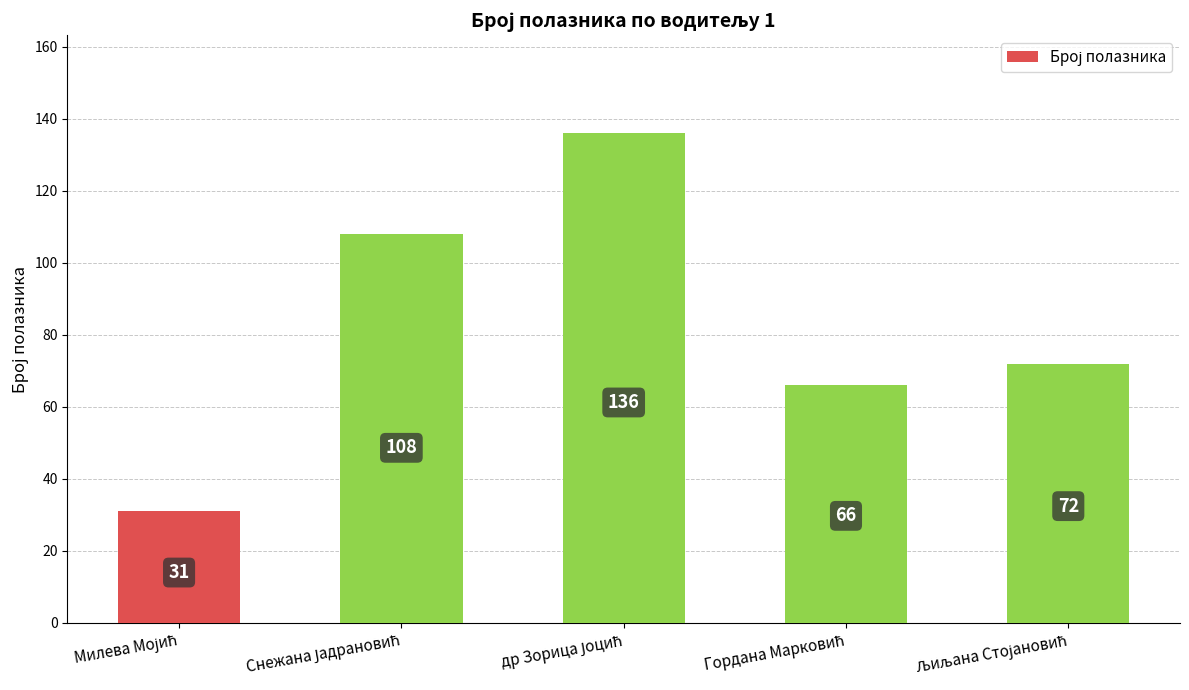

Reading right to left, transcribe all the data shown in this chart.

72	66	136	108	31